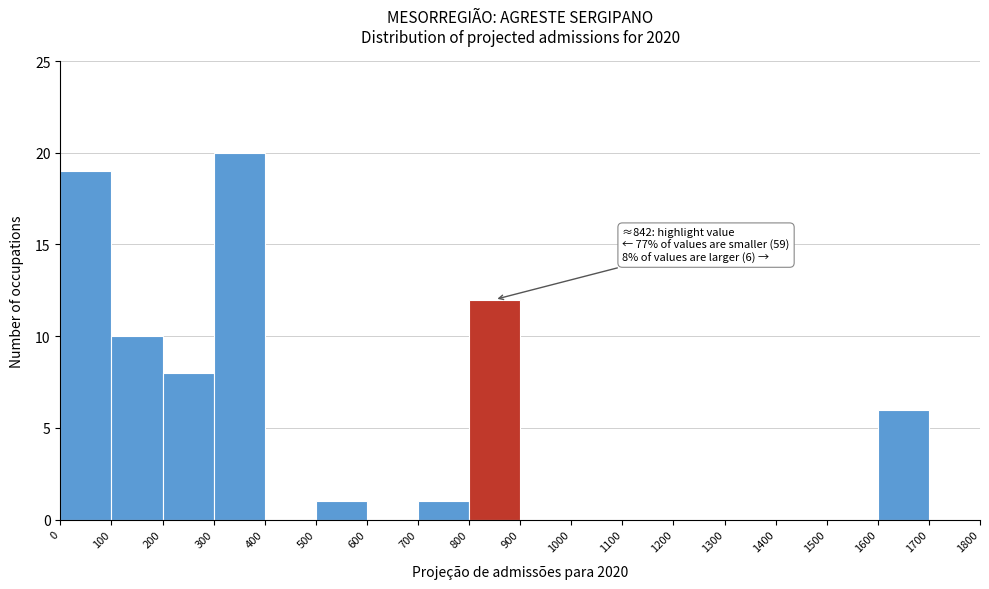

Which range on the x-axis has the tallest bar?

300 to 400